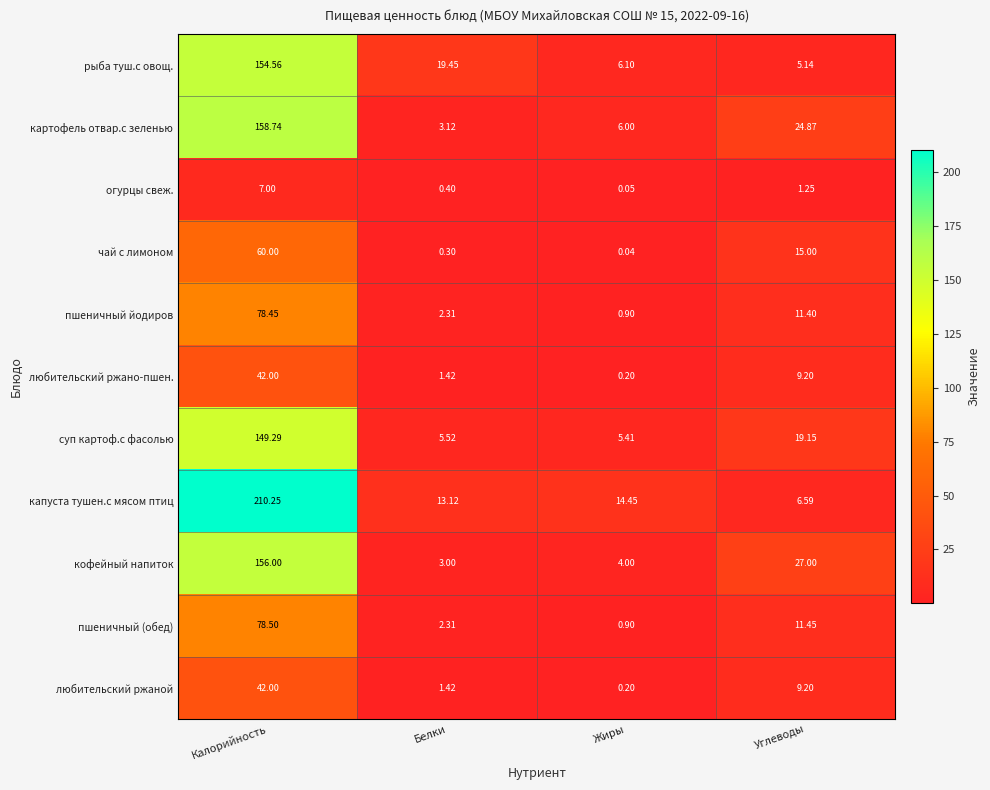

Which series changed the most between Калорийность and Белки?

капуста тушен.с мясом птиц